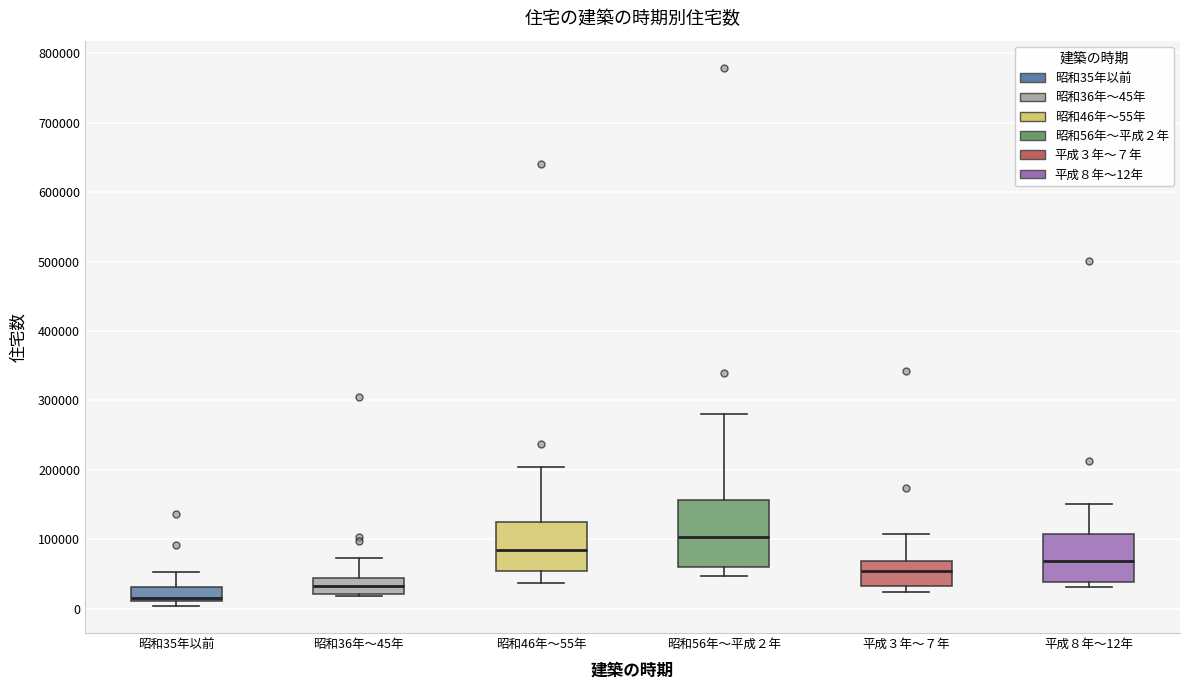

Which box's median line is the highest?

昭和56年～平成２年